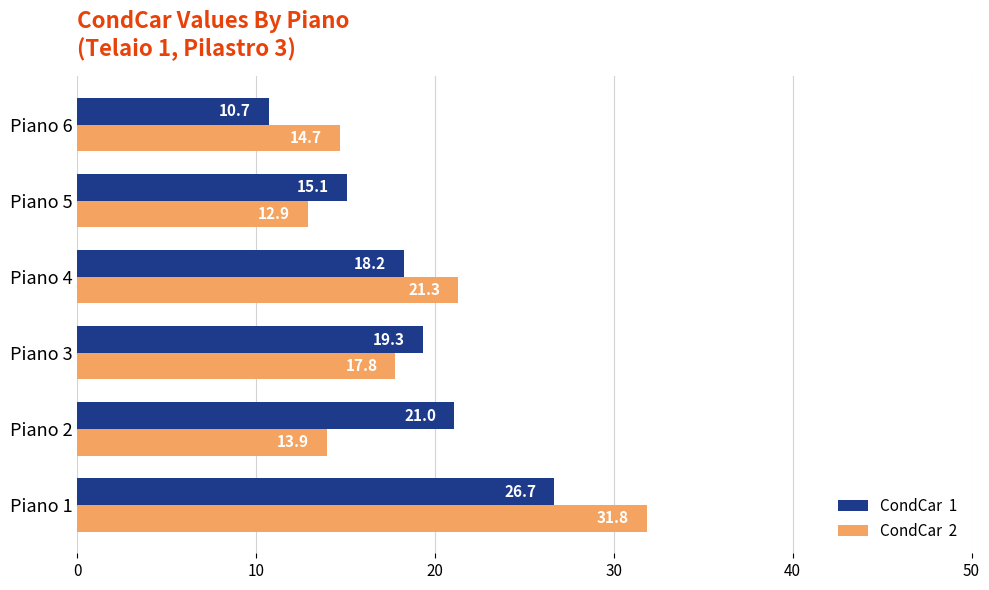

Count the number of categories in the chart.

6